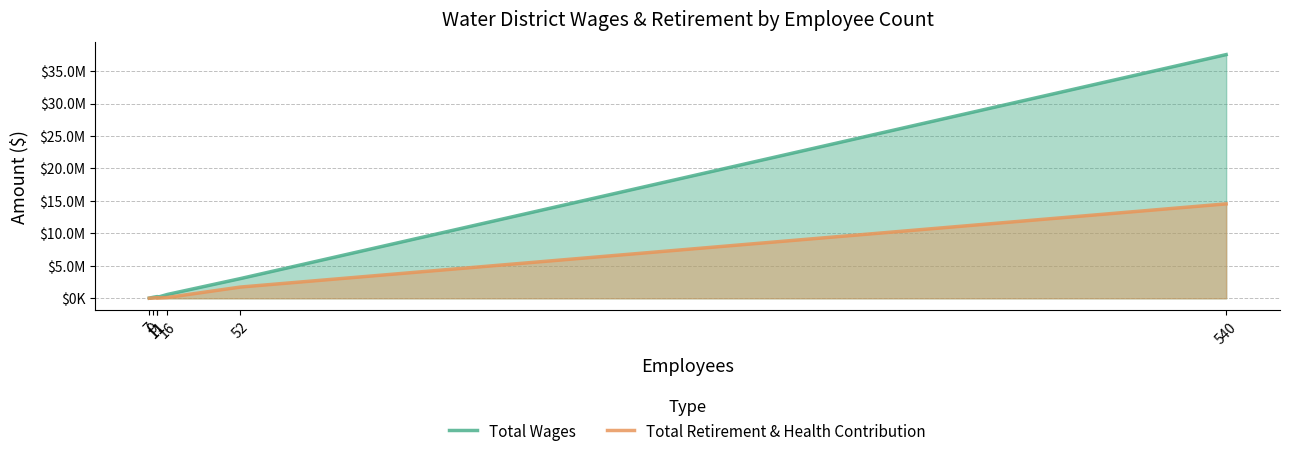

Rank the series at 540 from lowest to highest value.

Total Retirement & Health Contribution, Total Wages